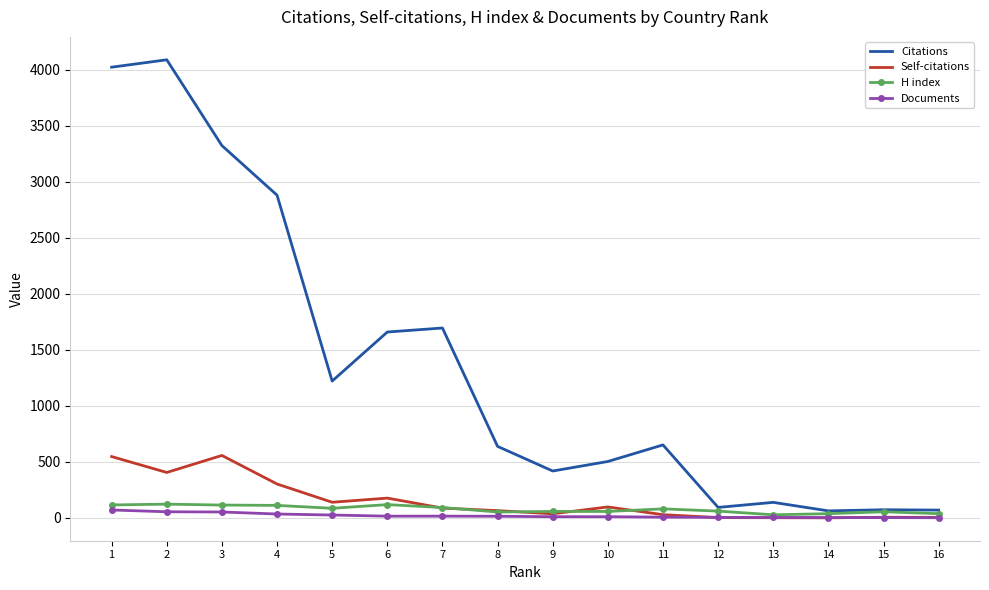

What is the difference between the Self-citations values at 6 and 4?

126